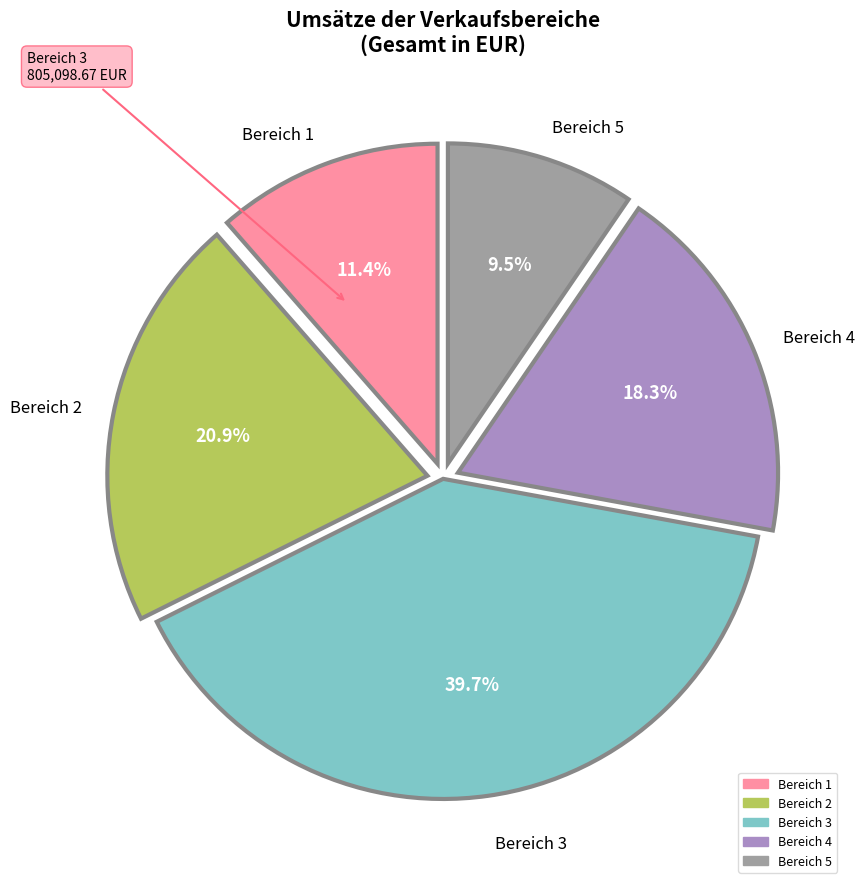

Combined, do Bereich 1 and Bereich 5 account for over 50%?

No